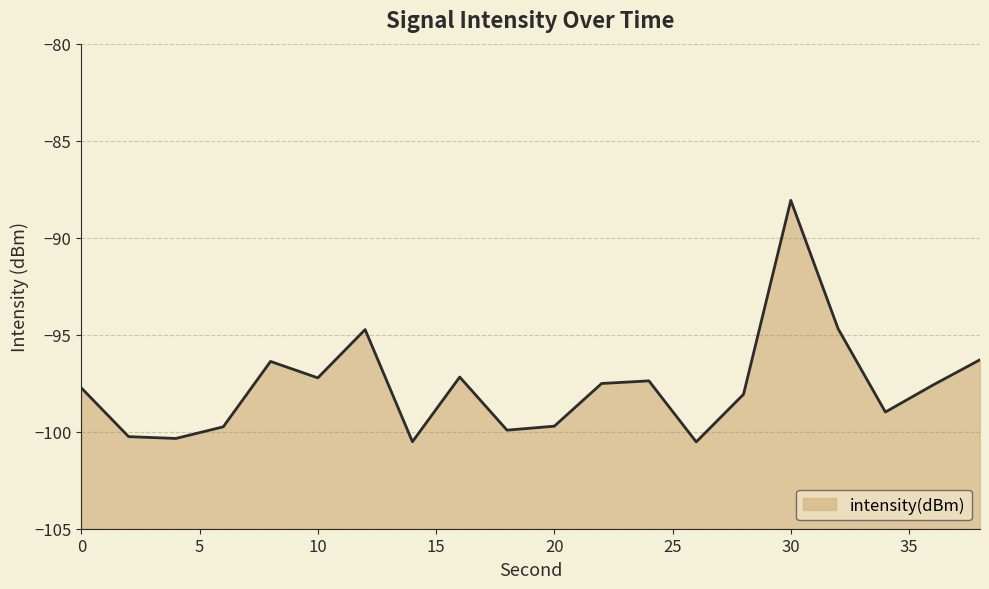

Count the number of data series in this chart.

1